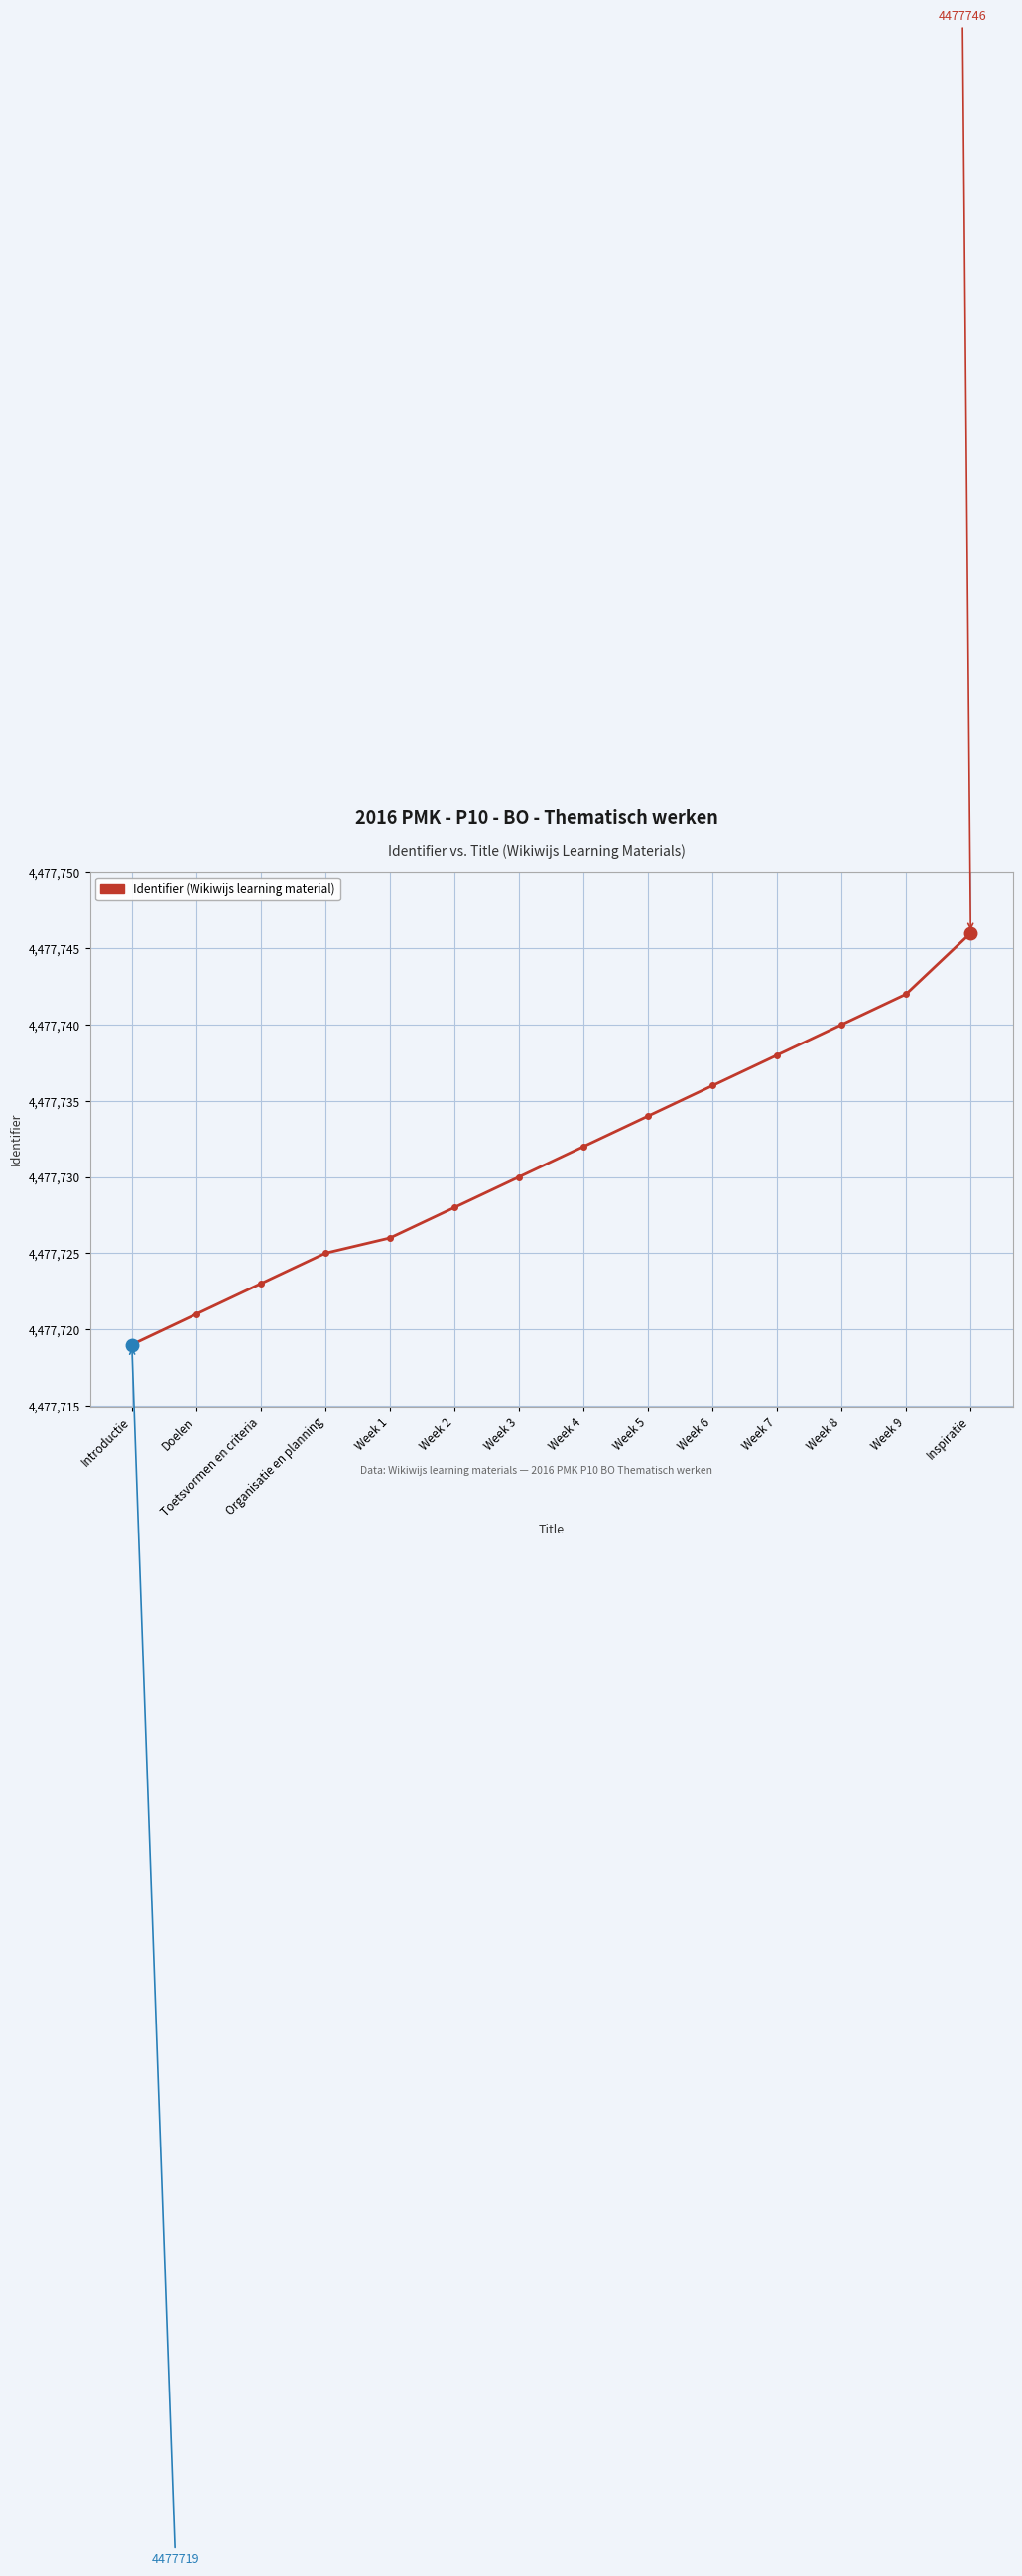

How many lines are shown in the chart?

1